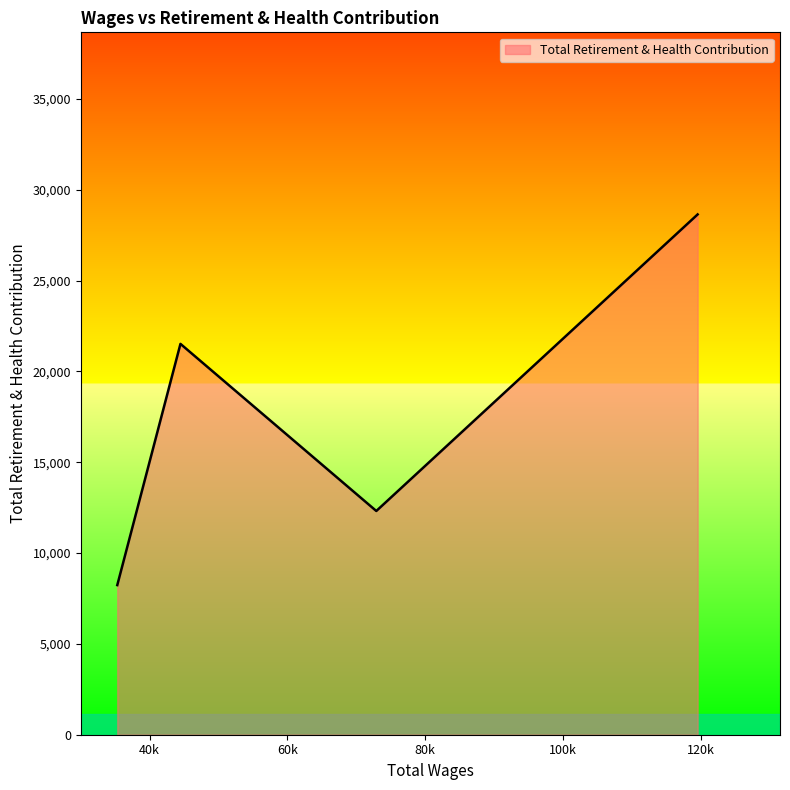

What is the sum of all values?

70724